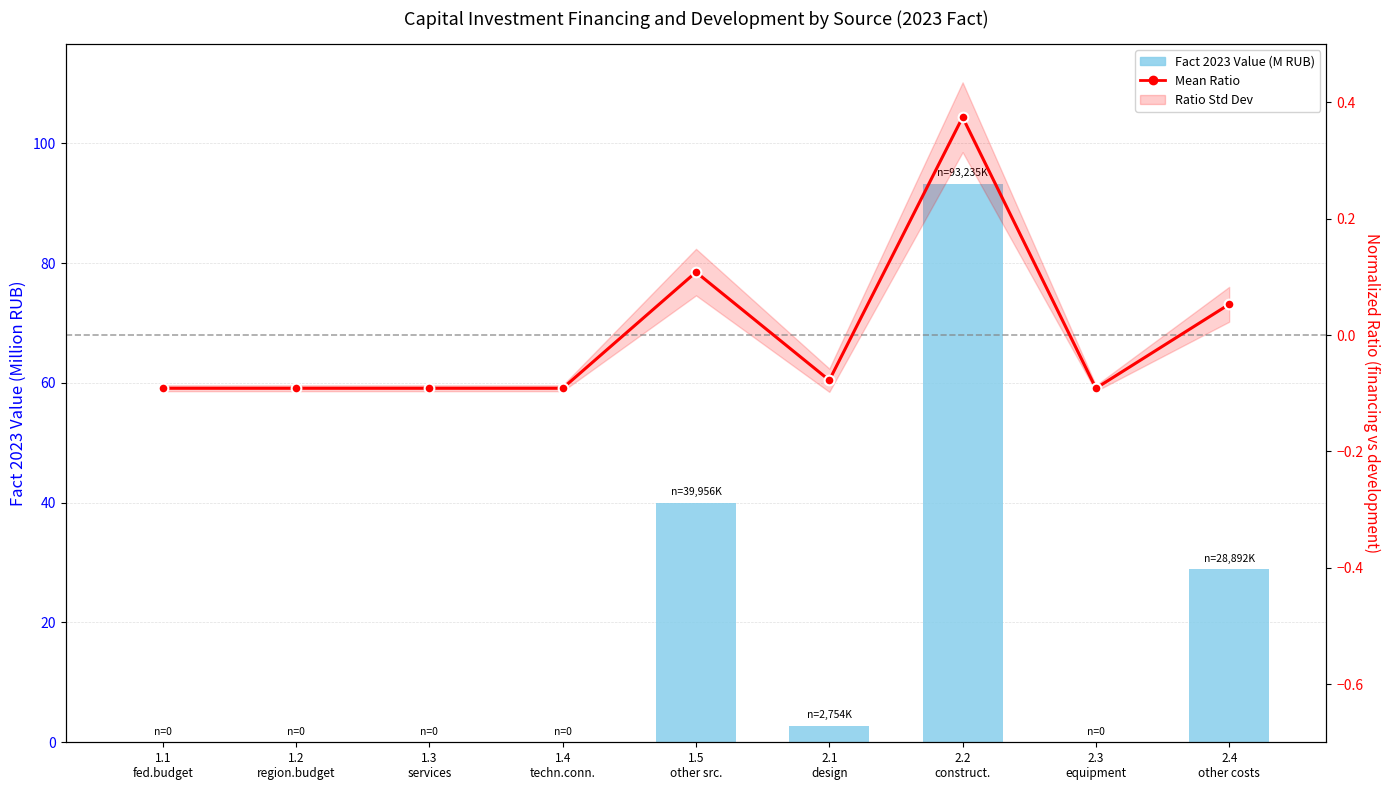

Between 1.1
fed.budget and 1.4
techn.conn., which is larger?

1.1
fed.budget